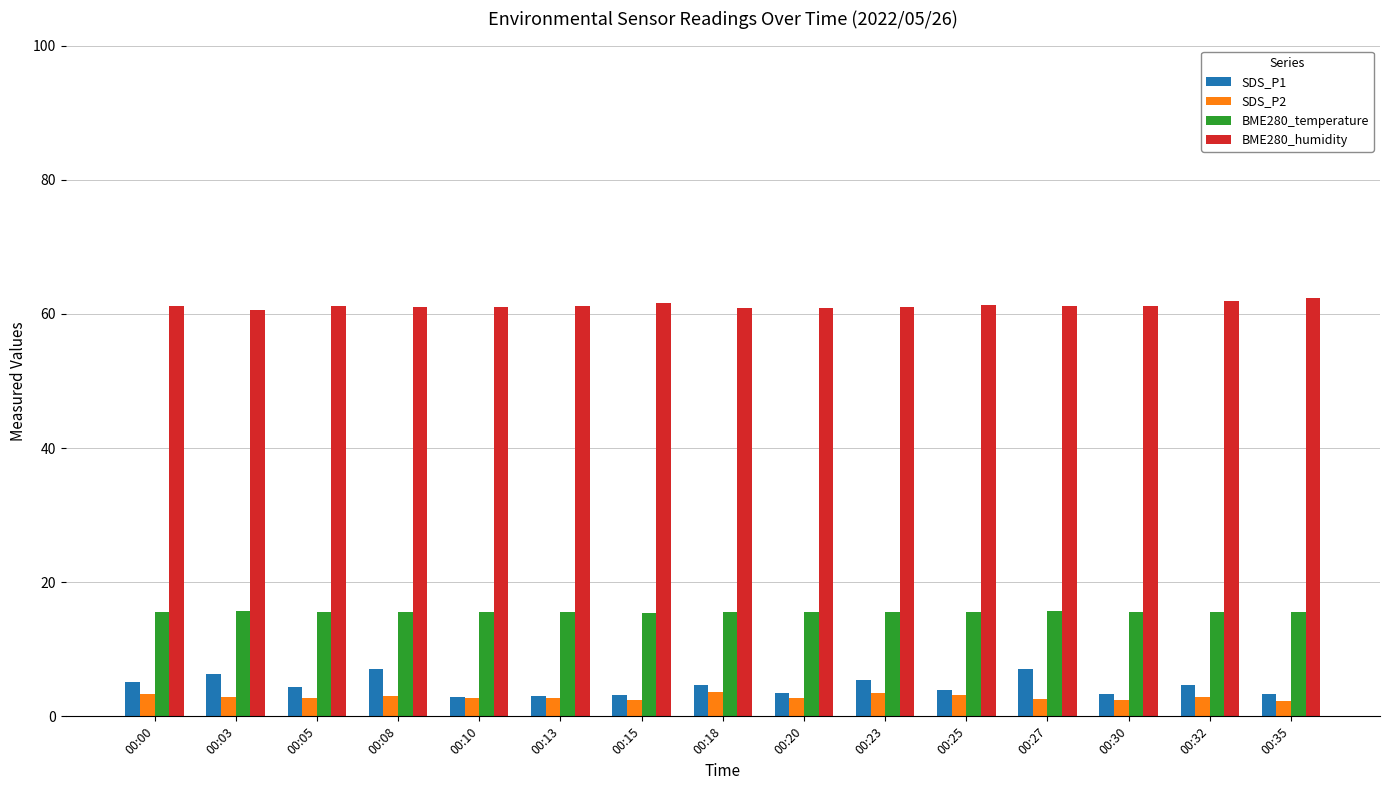

Count the number of categories in the chart.

15